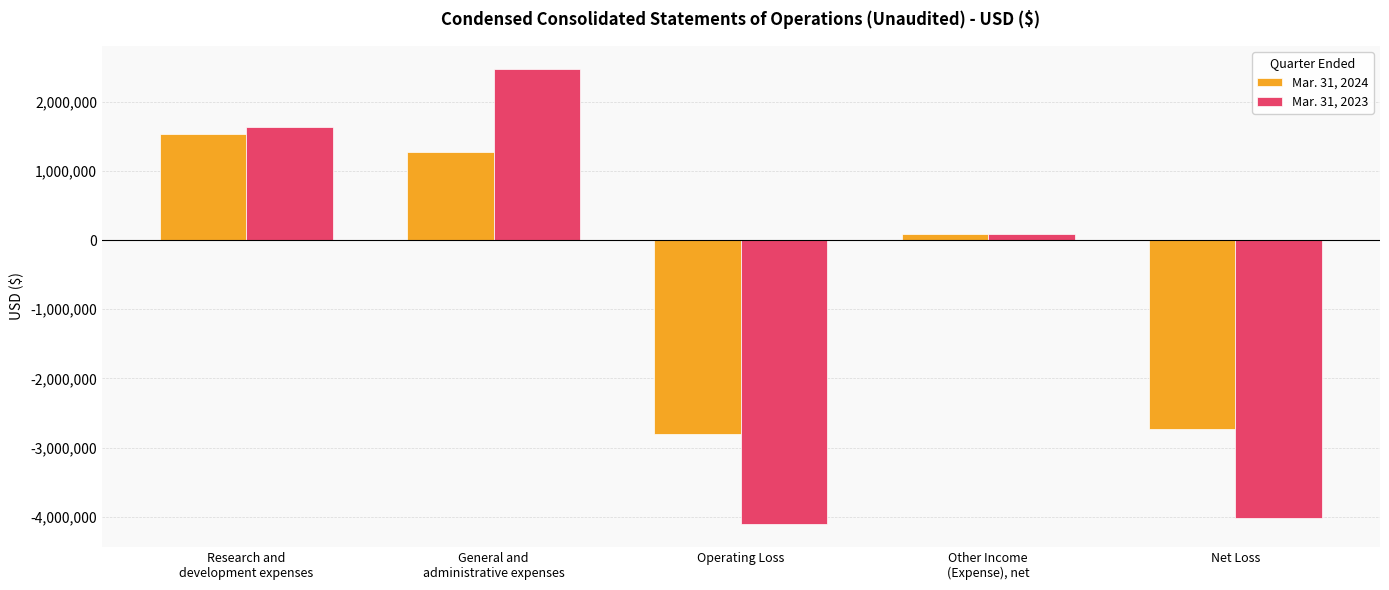

Reading left to right, what are all the values shown in this chart?

Mar. 31, 2024: 1539070	1270528	-2809598	83217	-2726381
Mar. 31, 2023: 1627480	2478055	-4105535	83462	-4022073